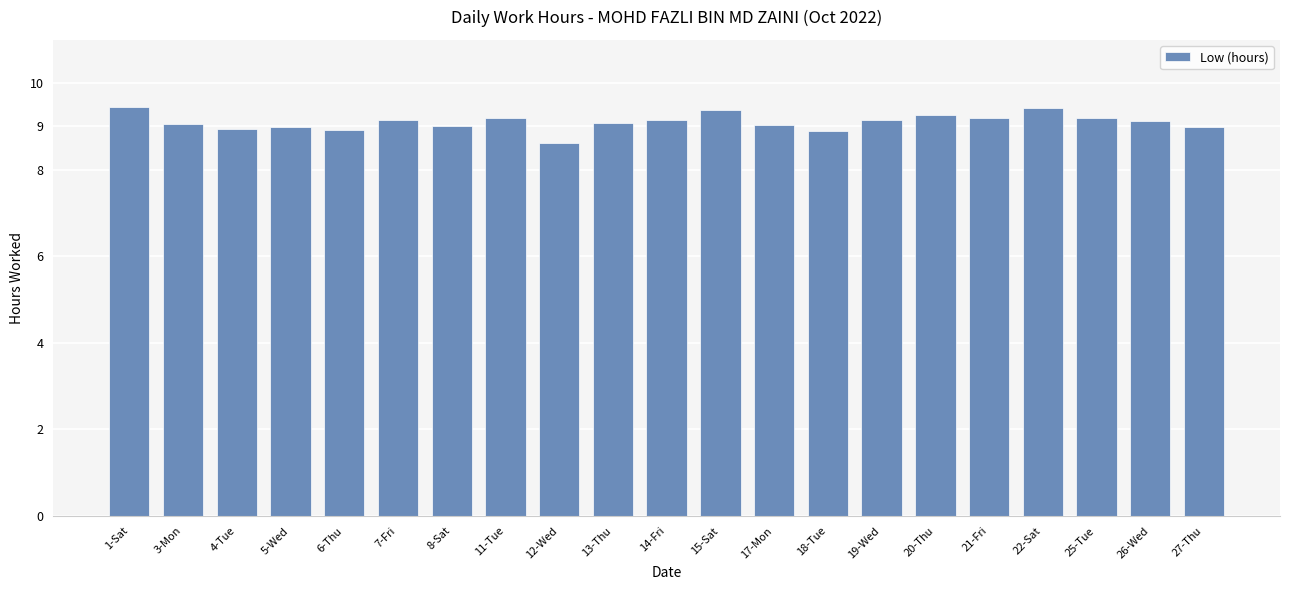

What is the label of the 12th bar from the left?

15-Sat